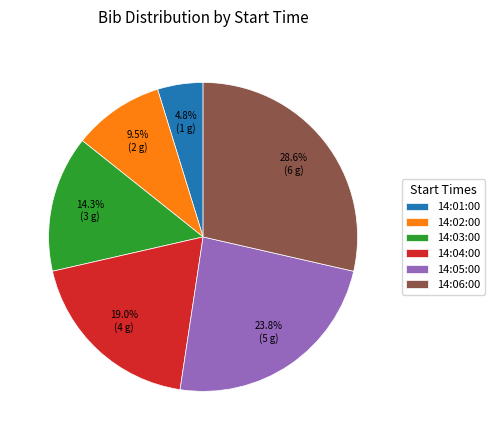

The 14:05:00 slice represents 24% of the pie. True or false?

True